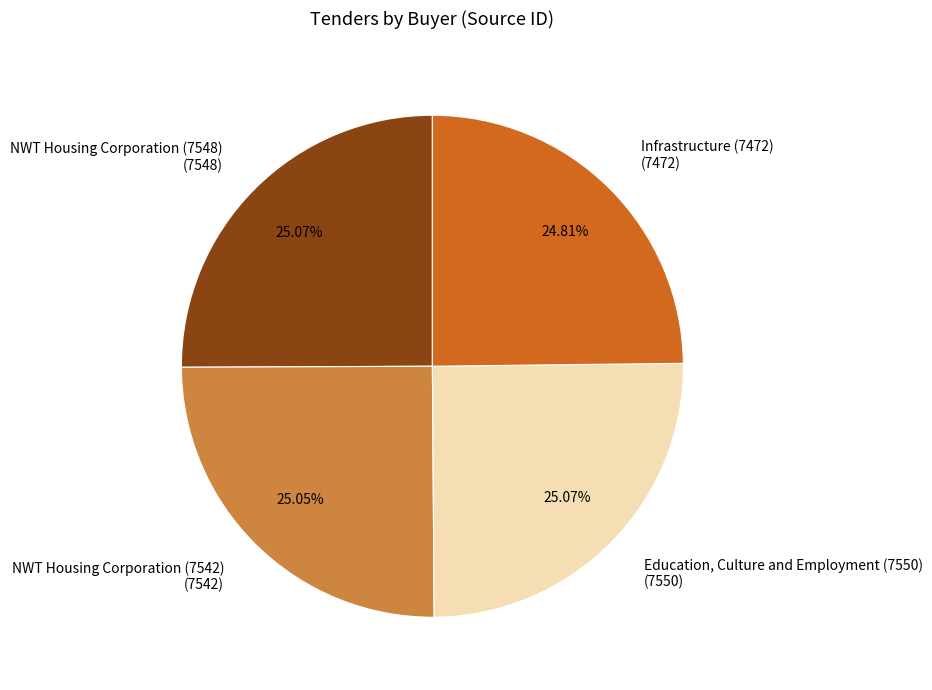

To the nearest percent, what is the combined percentage of NWT Housing Corporation (7542) and Education, Culture and Employment (7550)?

50%